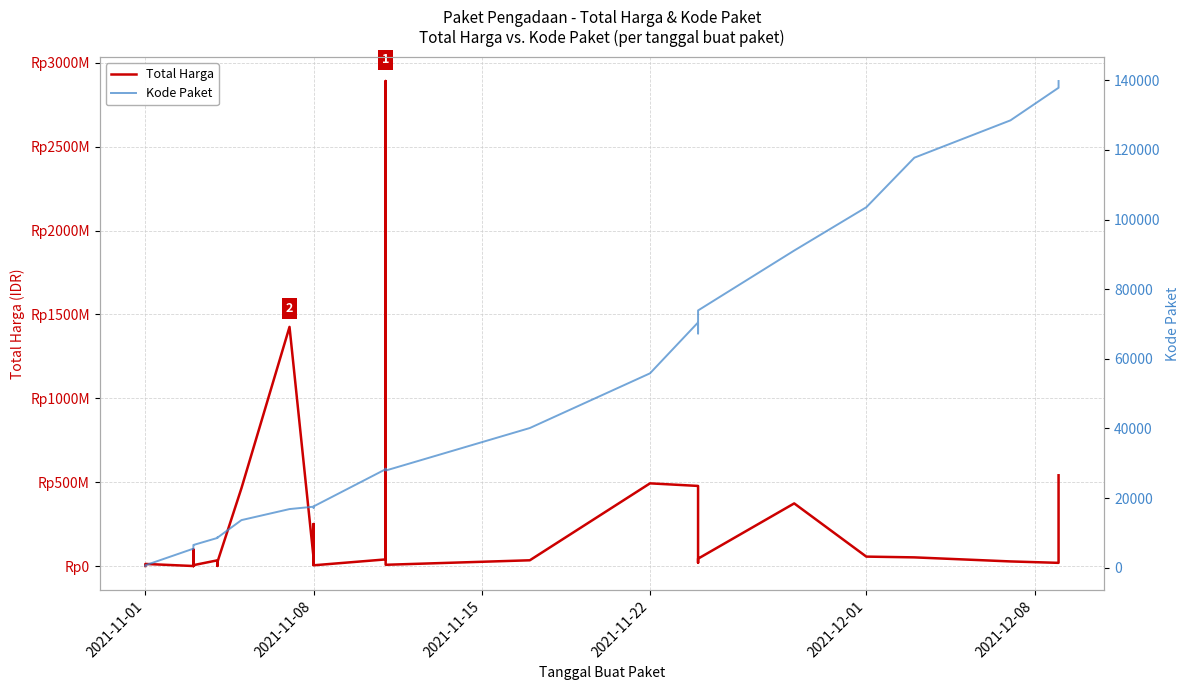

Does the chart have visible grid lines?

Yes